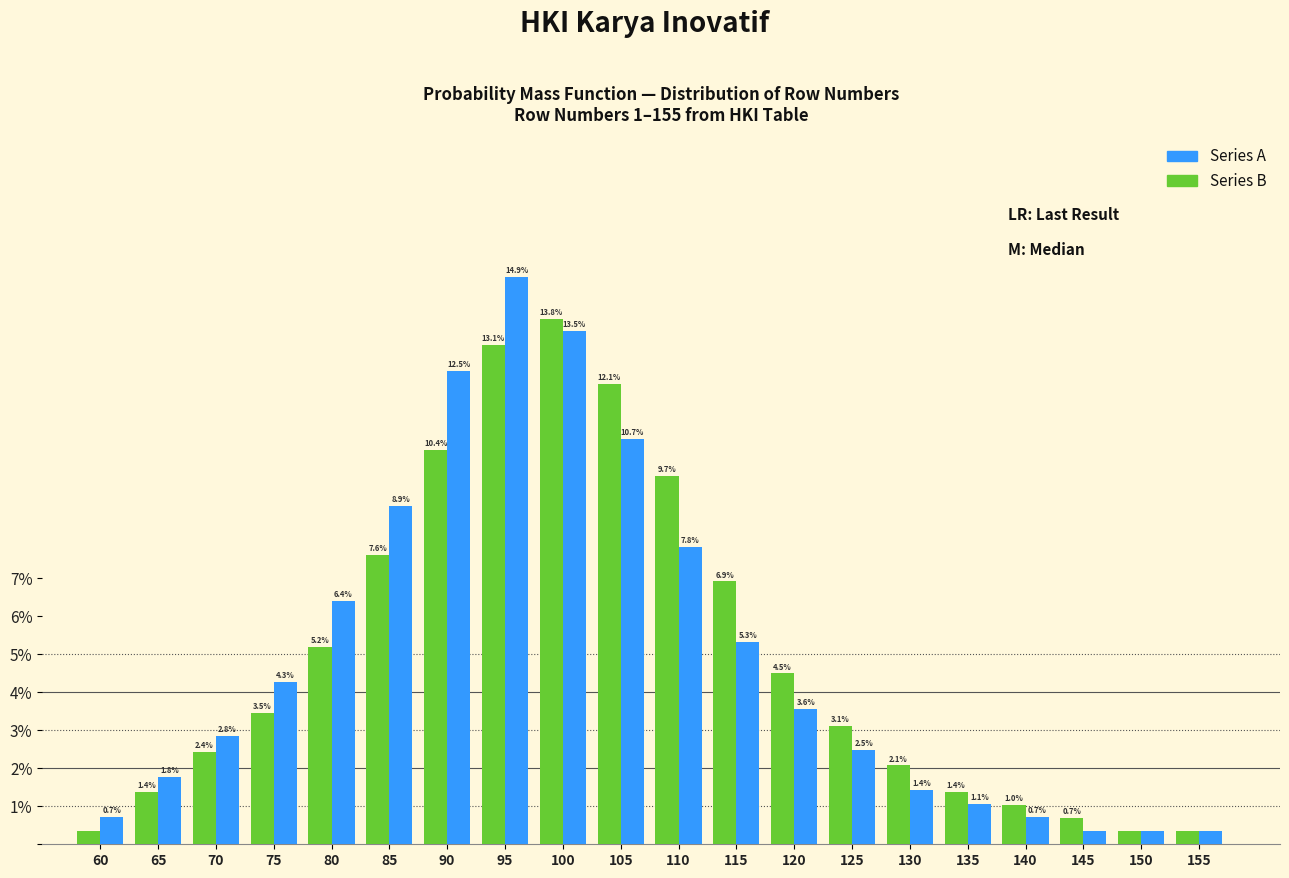

What is the total value across all series at 80?

11.6